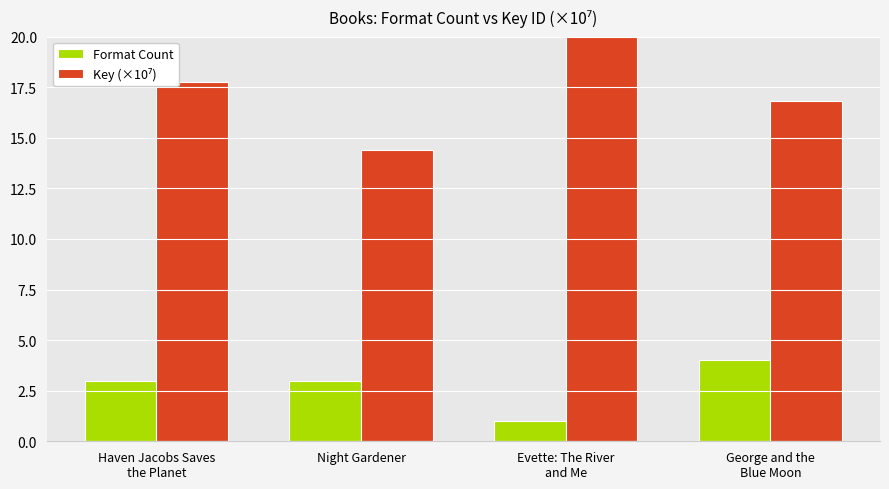

Reading left to right, extract all data points from this chart.

Format Count: 3.0	3.0	1.0	4.0
Key (×10⁷): 17.8	14.4	21.4	16.8